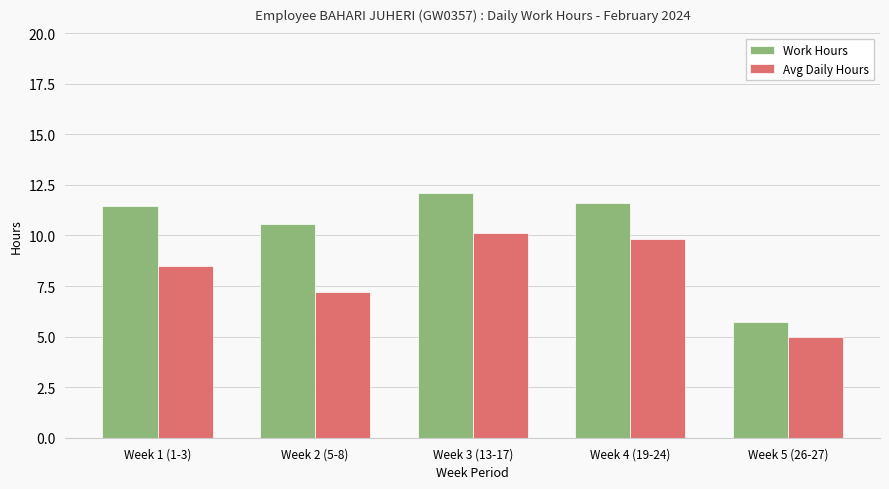

What is the lowest value of the Avg Daily Hours series?

5.0